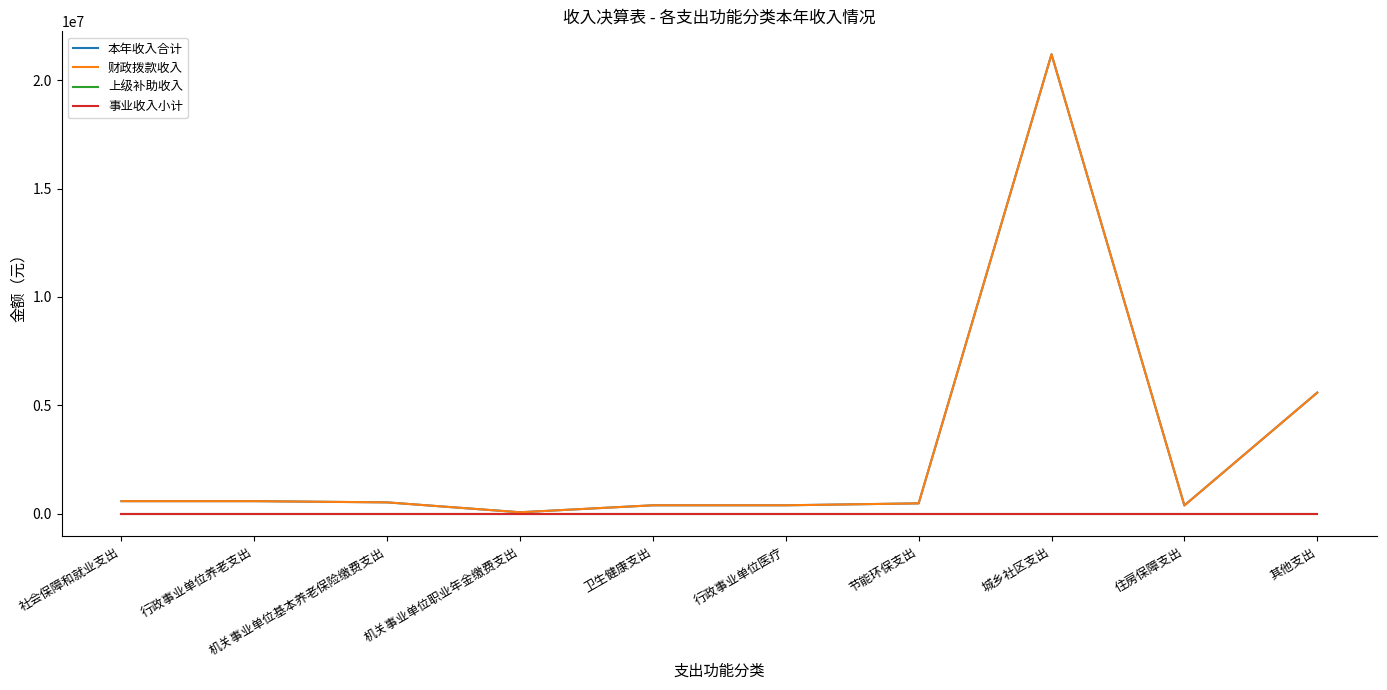

What is the difference between the 本年收入合计 values at 城乡社区支出 and 节能环保支出?

20738762.9